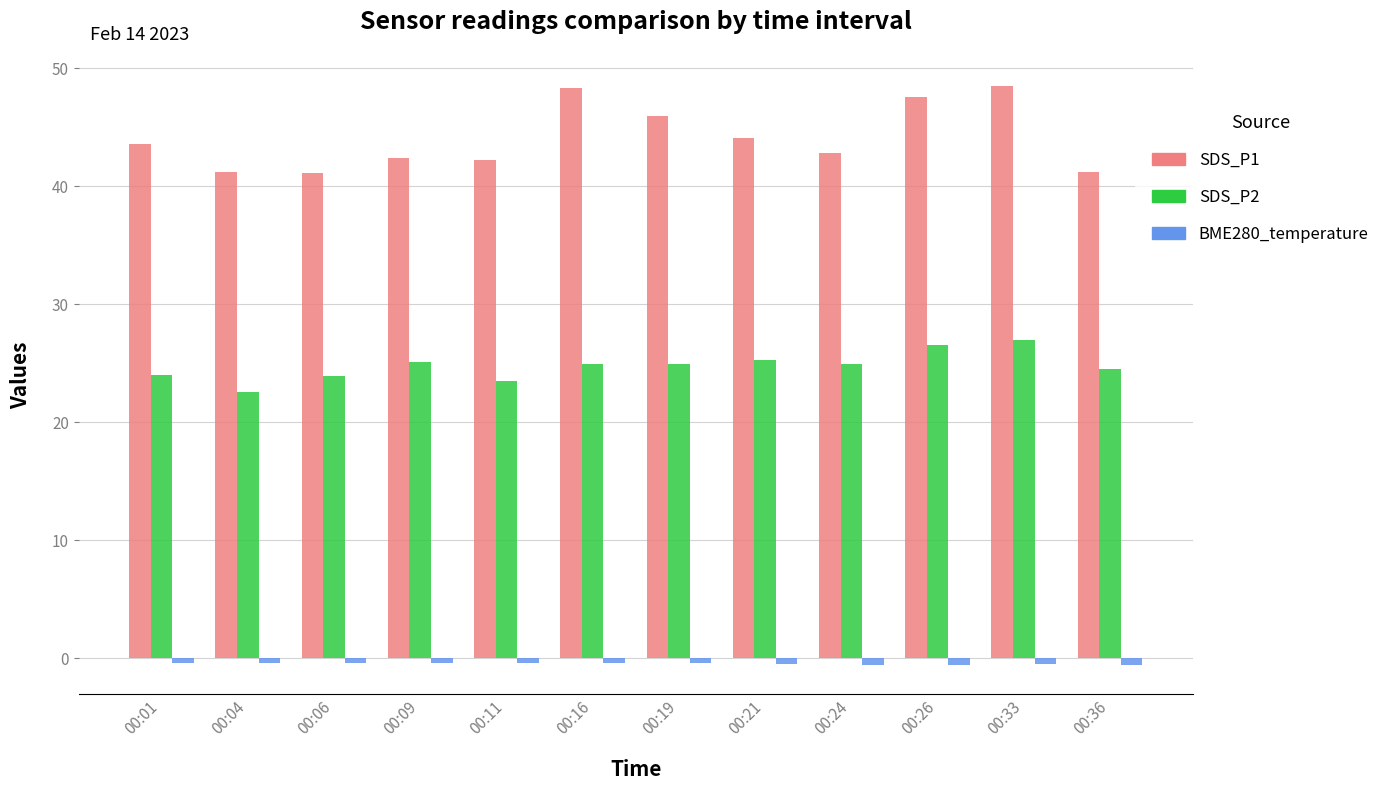

Are the bars horizontal?

No